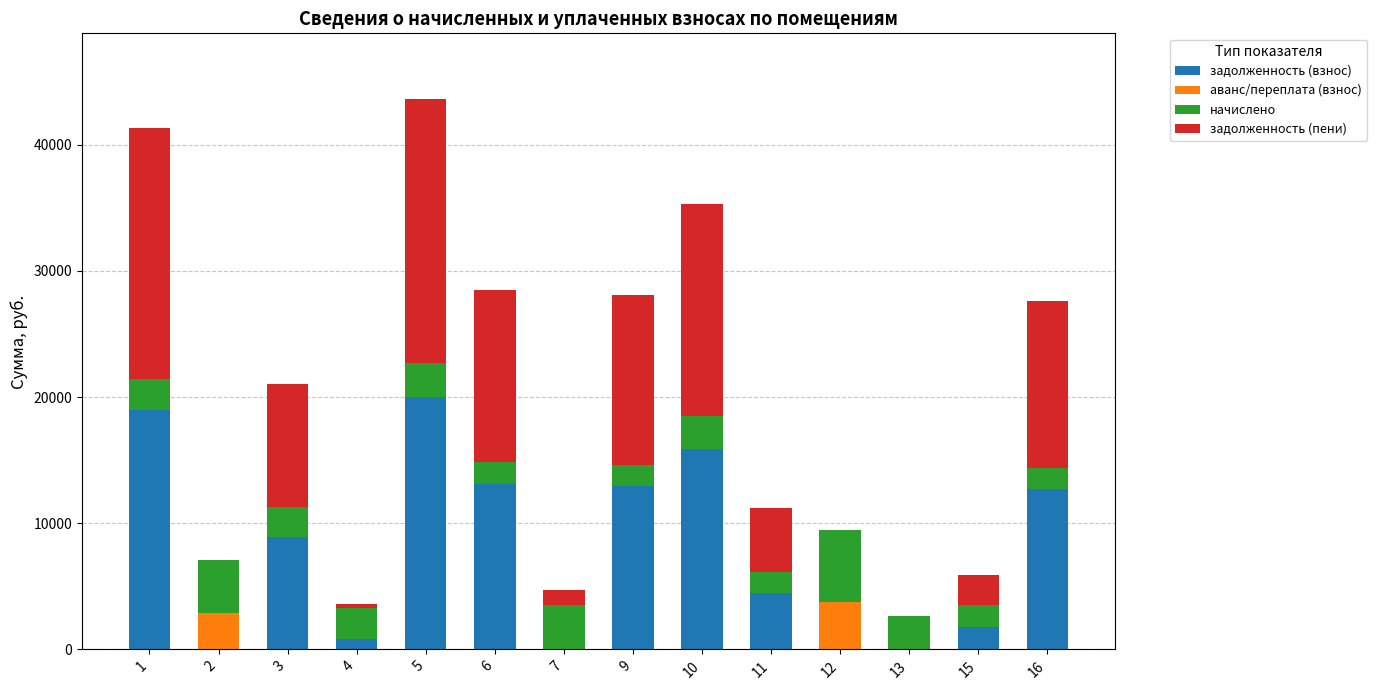

What is the sum of the задолженность (взнос) values at 16 and 7?

12720.4